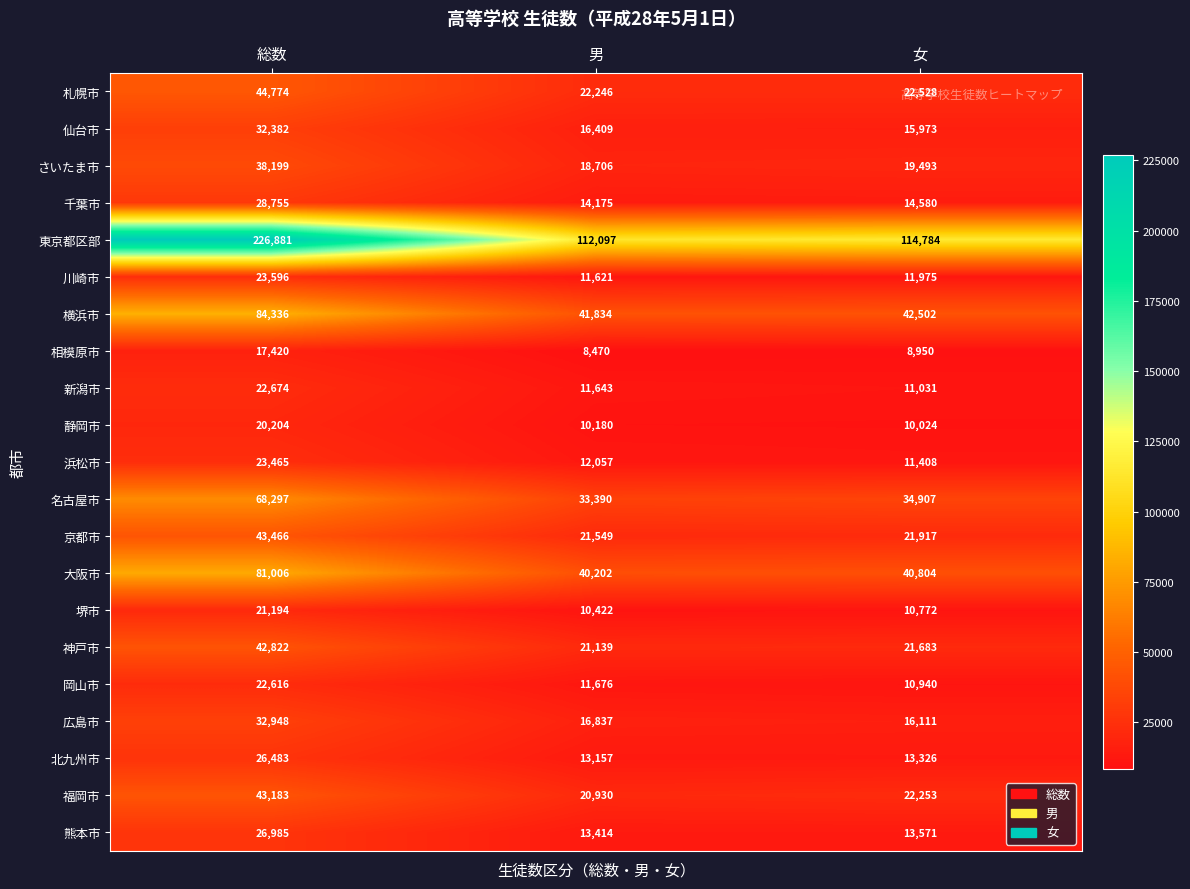

List the series in order of their peak value, highest first.

東京都区部, 横浜市, 大阪市, 名古屋市, 札幌市, 京都市, 福岡市, 神戸市, さいたま市, 広島市, 仙台市, 千葉市, 熊本市, 北九州市, 川崎市, 浜松市, 新潟市, 岡山市, 堺市, 静岡市, 相模原市